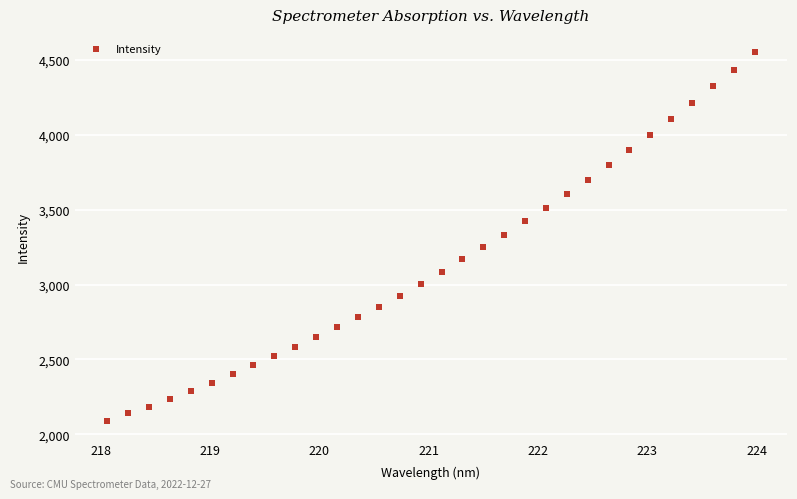

What is the range of Y values (max minus min)?

2463.9